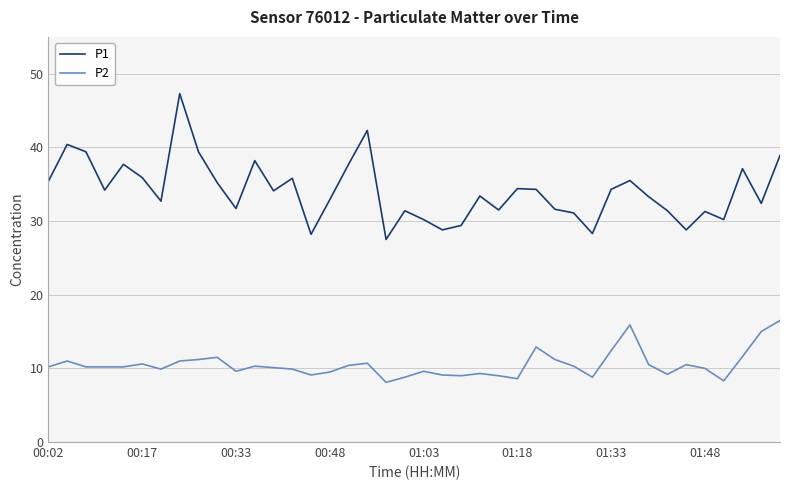

True or false: P1 and P2 cross at least once.

False